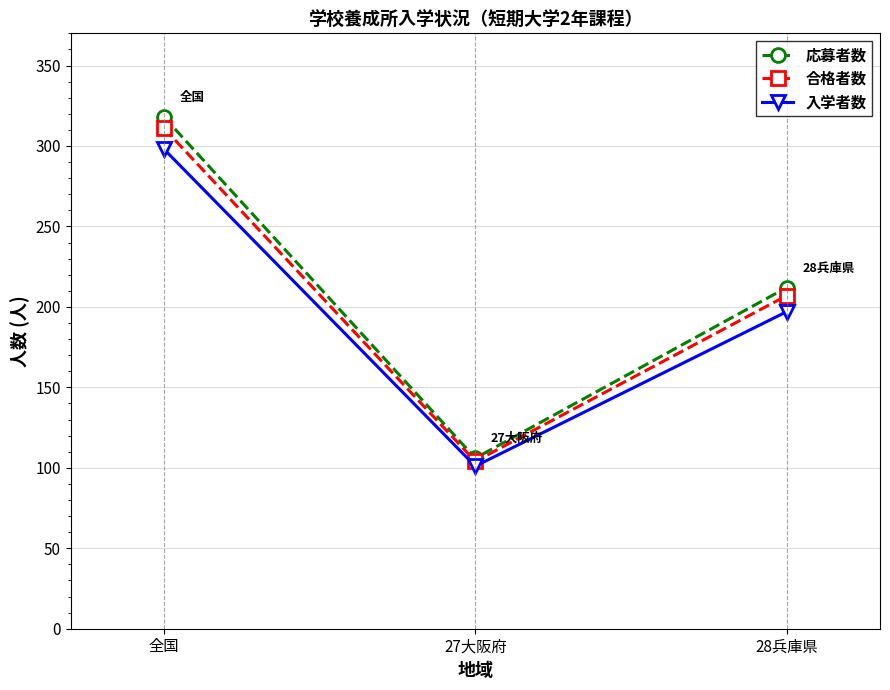

Reading left to right, extract all data points from this chart.

応募者数: 318	106	212
合格者数: 311	104	207
入学者数: 298	101	197